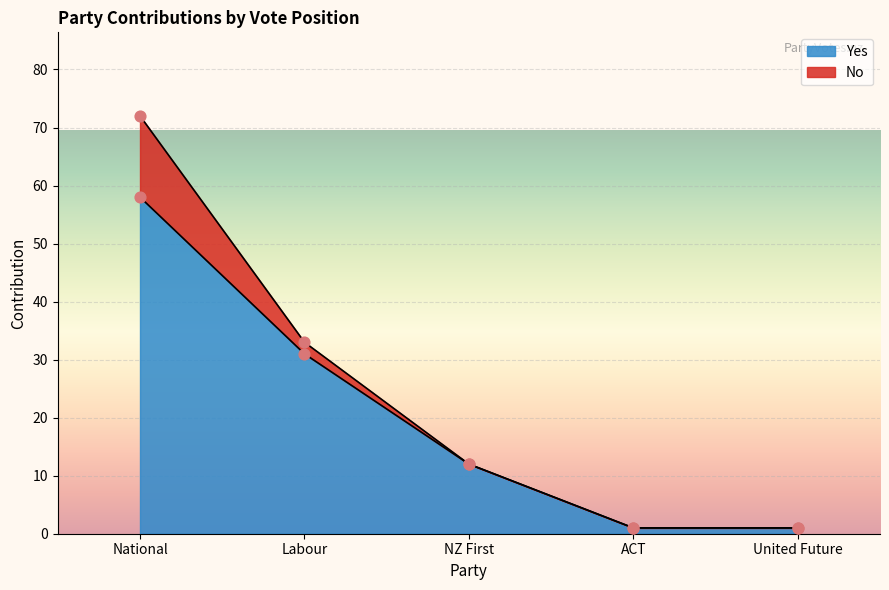

Which has a higher value, United Future or NZ First?

NZ First